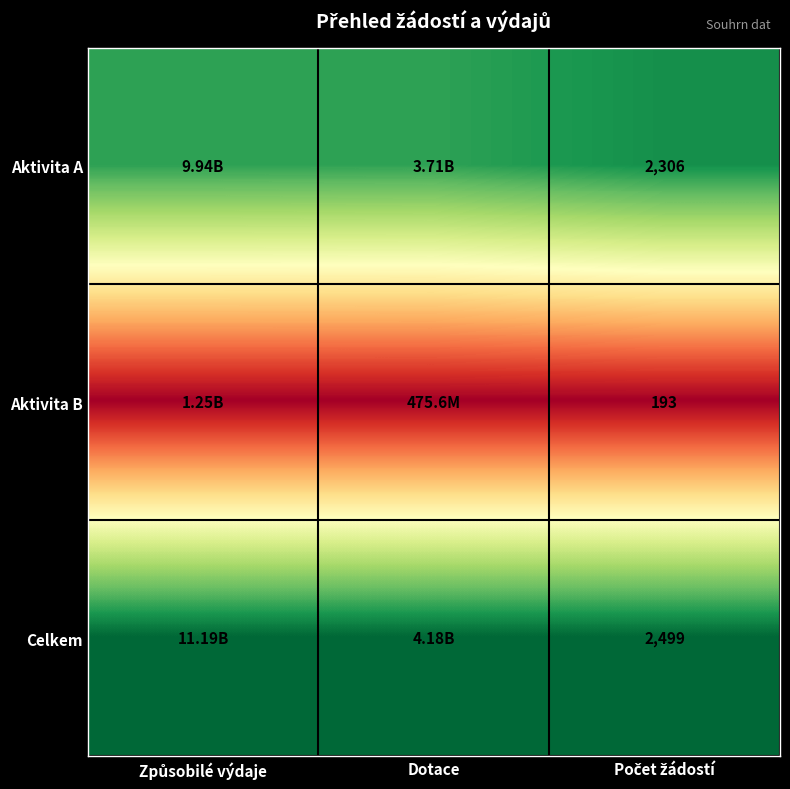

At Dotace, list the series in order from smallest to largest.

Aktivita B, Aktivita A, Celkem